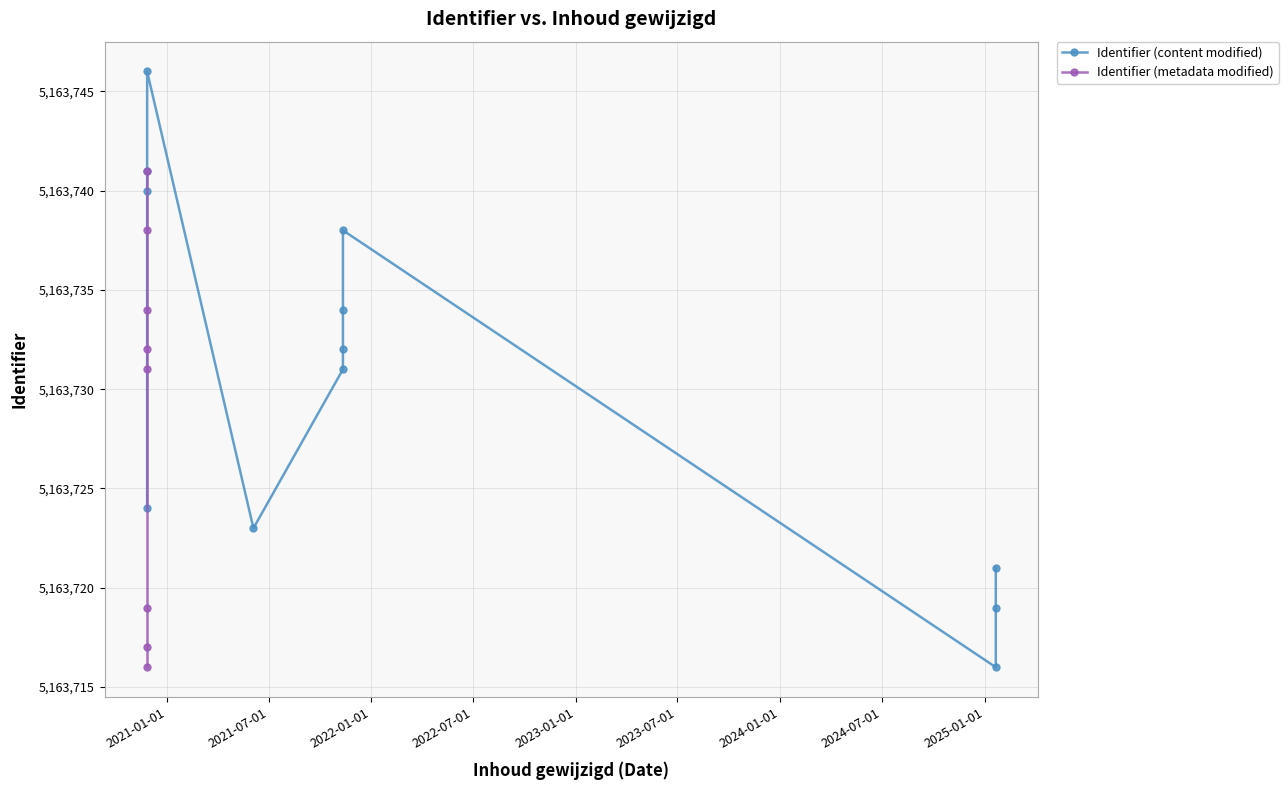

What is the average value?

5163728